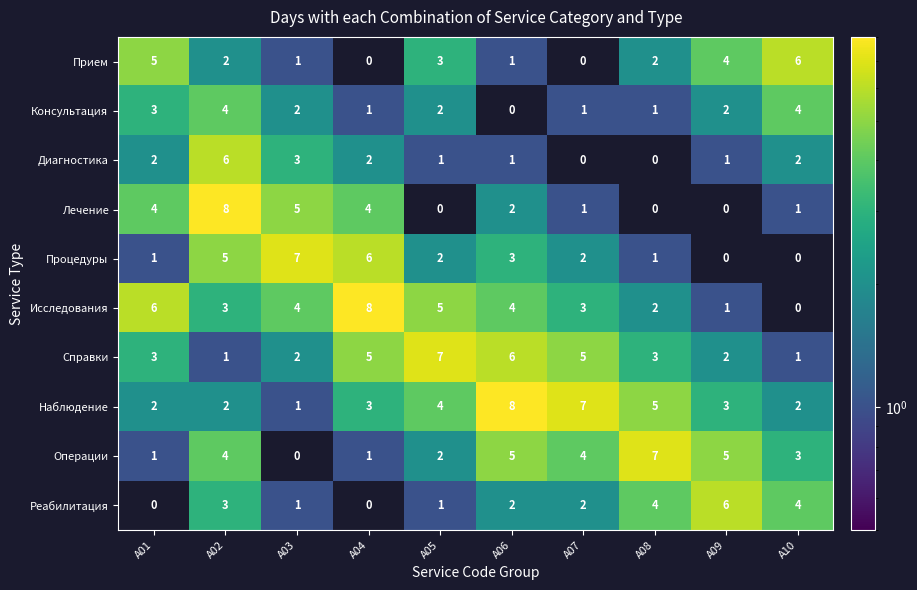

At which label does Лечение reach its peak?

A02